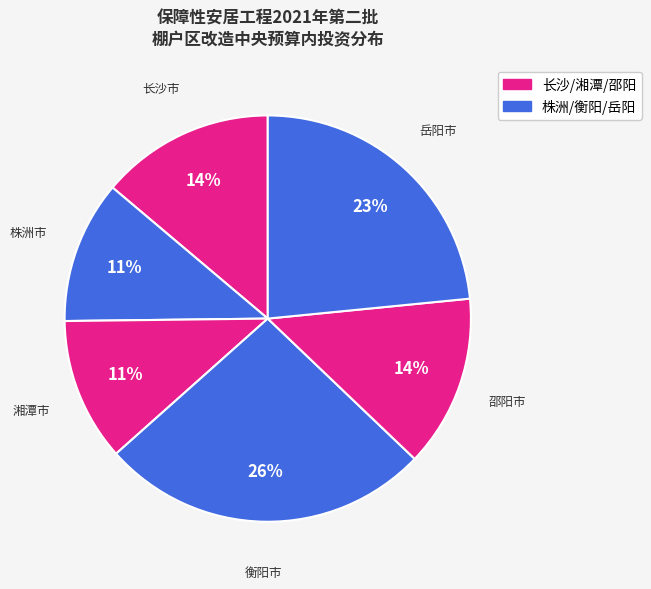

How many segments does this pie chart have?

6